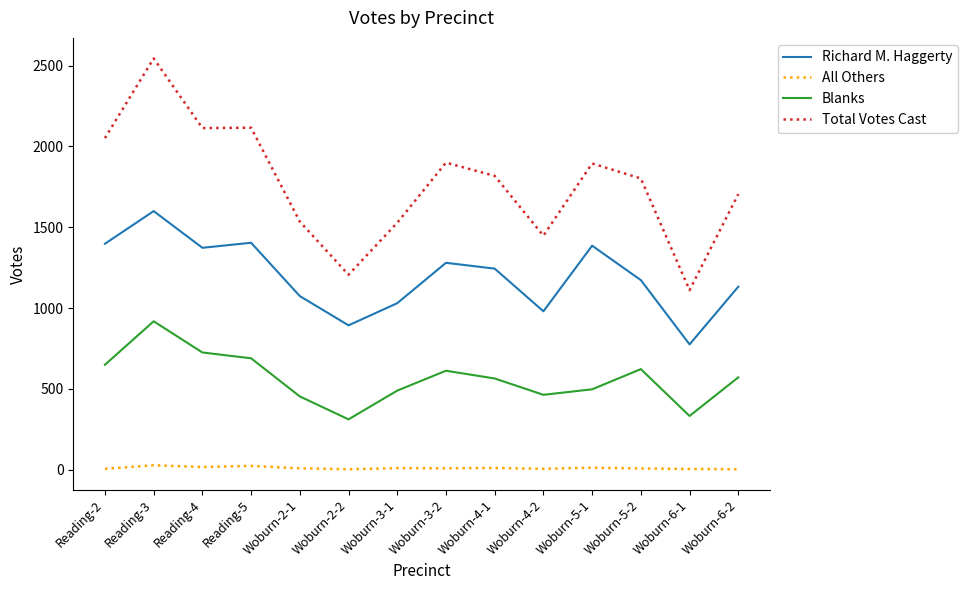

Which category has the highest value in the Richard M. Haggerty series?

Reading-3